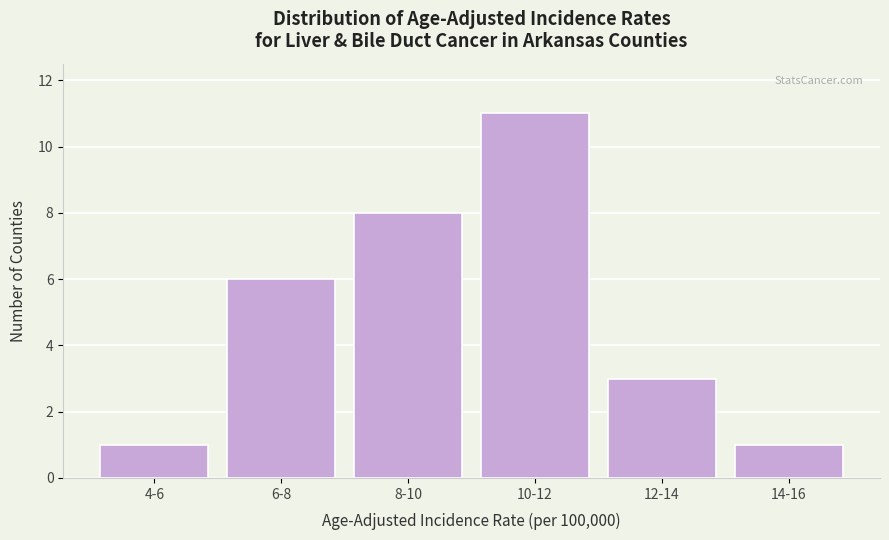

Reading right to left, transcribe all the data shown in this chart.

14-16=1	12-14=3	10-12=11	8-10=8	6-8=6	4-6=1